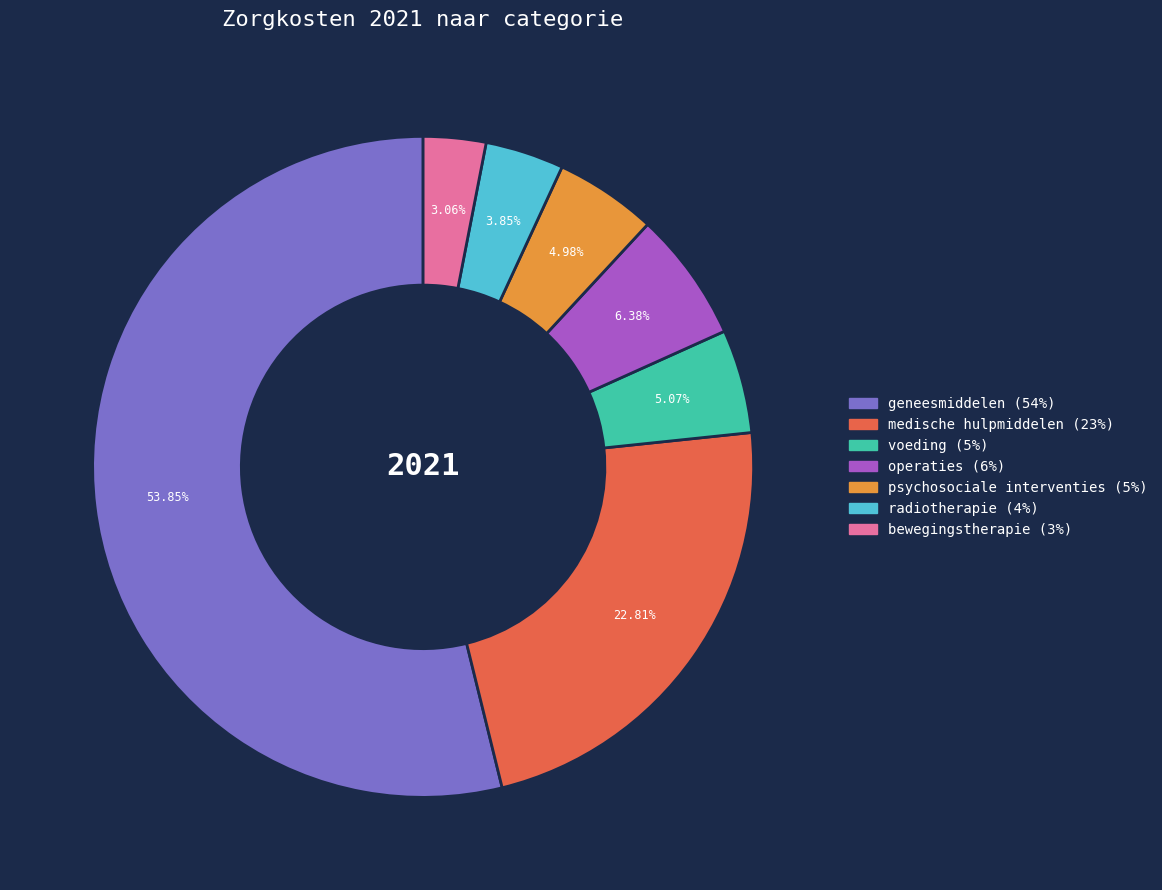

What is the total percentage of radiotherapie (4%) and operaties (6%)?

10.2%